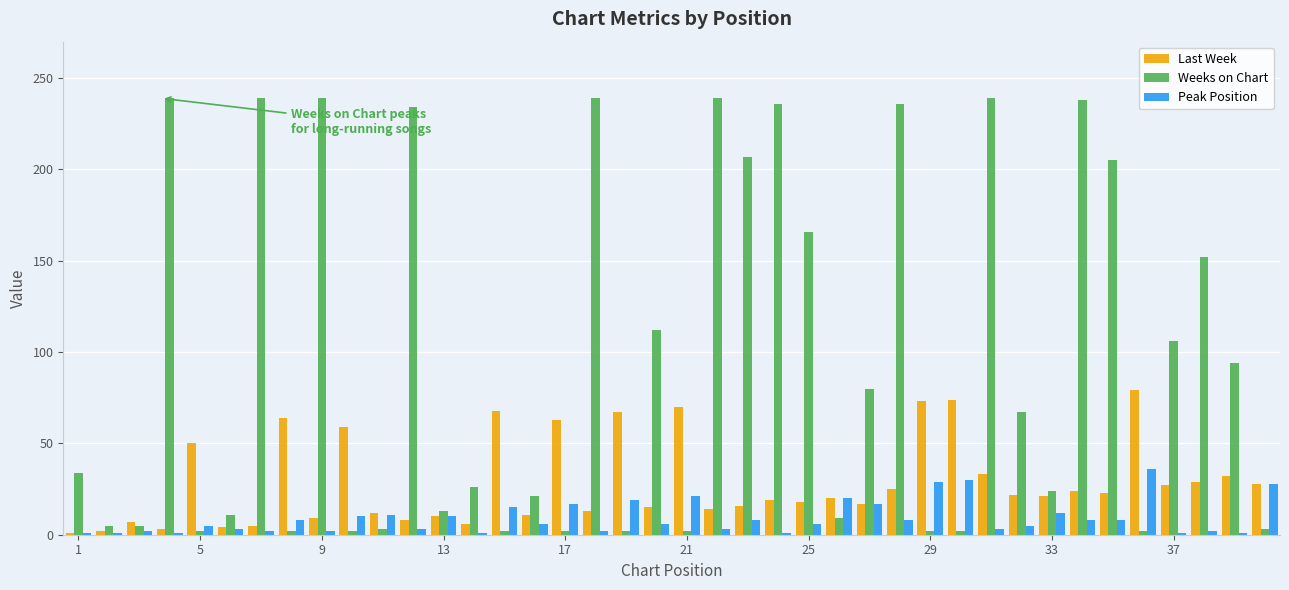

Which series has the largest total across all categories?

Weeks on Chart